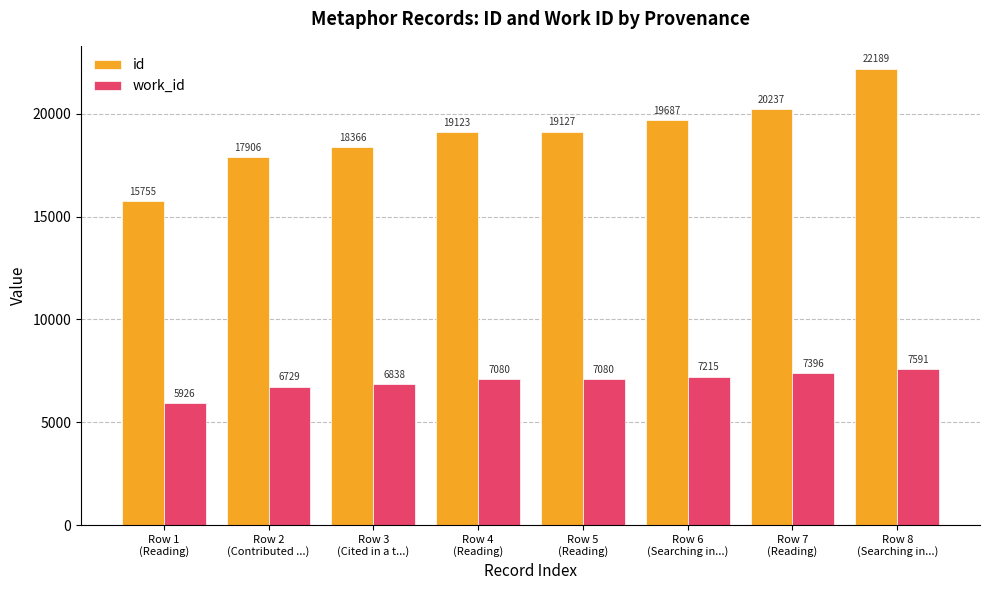

At how many categories does at least one series exceed 5978?

8